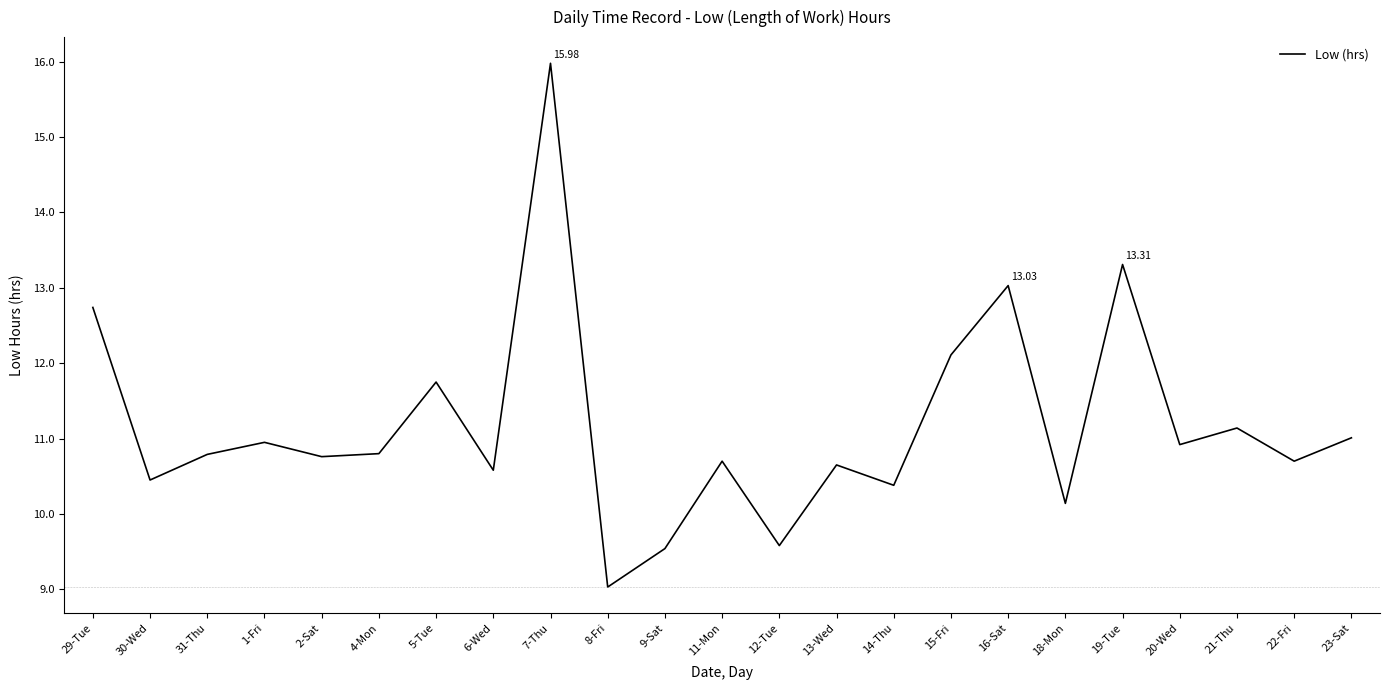

What is the difference between the values at 18-Mon and 11-Mon?

0.6